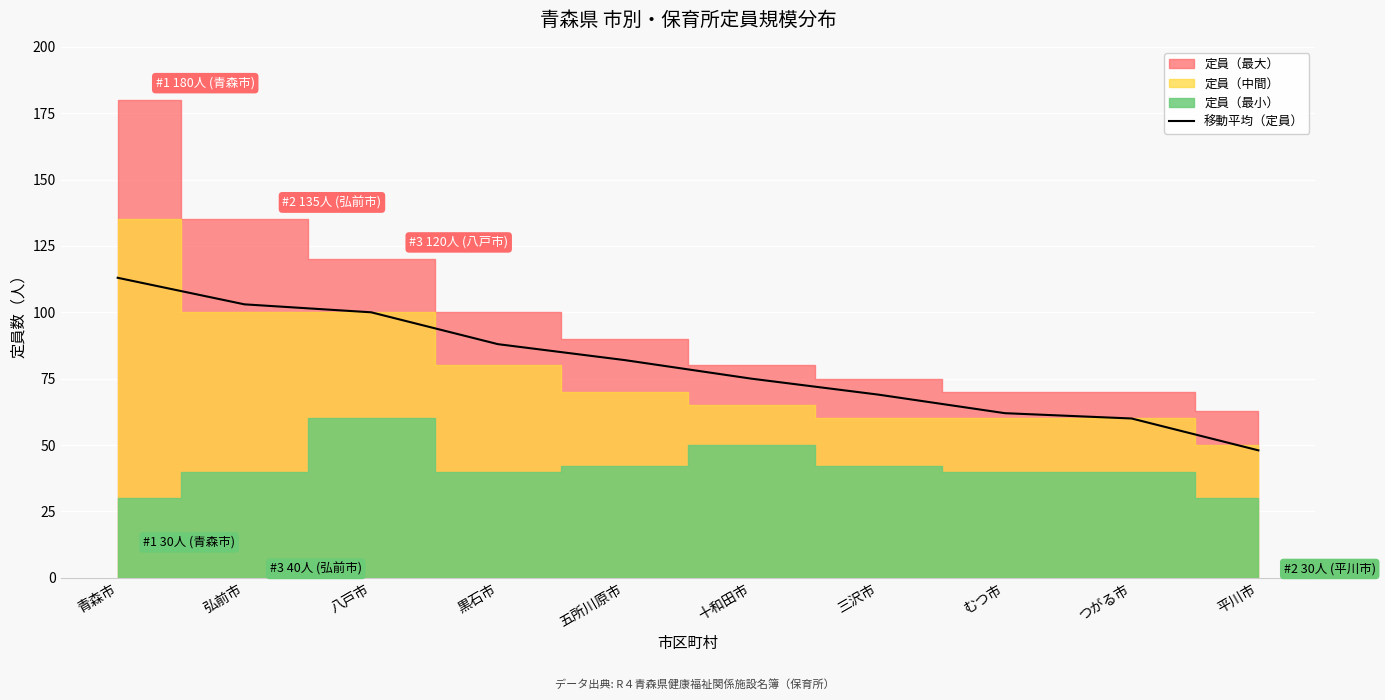

How many categories are shown in the chart?

10